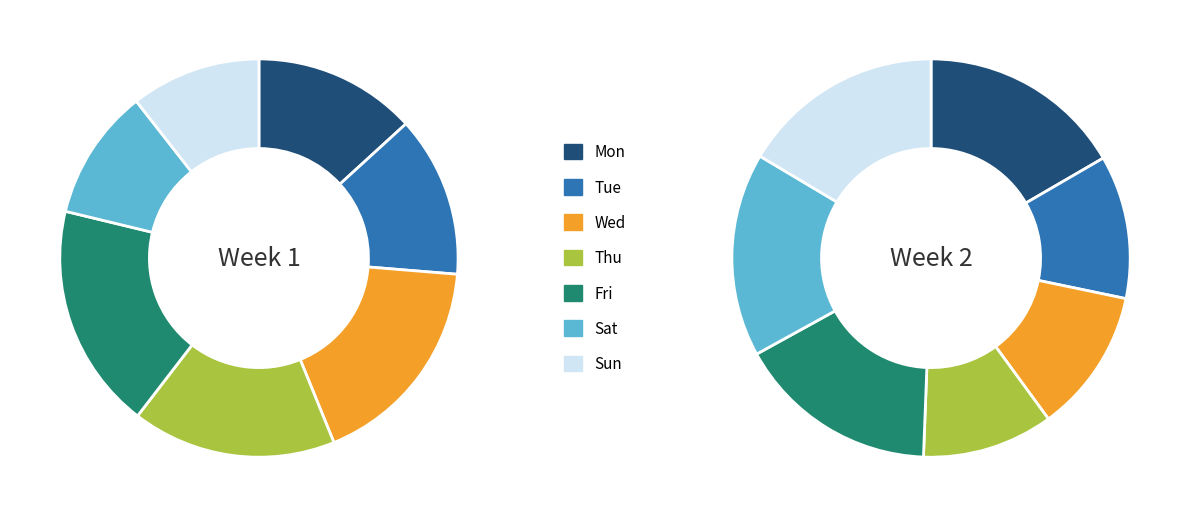

Between Fri and Mon, which is larger?

Fri